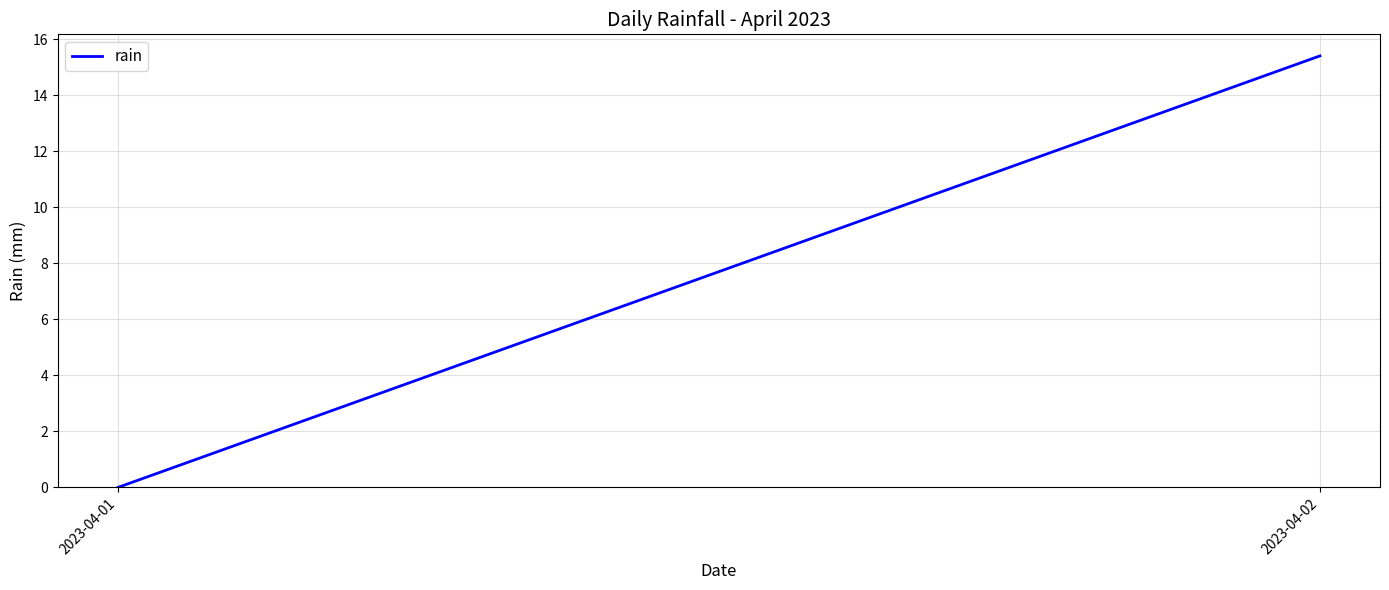

List the labels in order of value, largest first.

2023-04-02, 2023-04-01